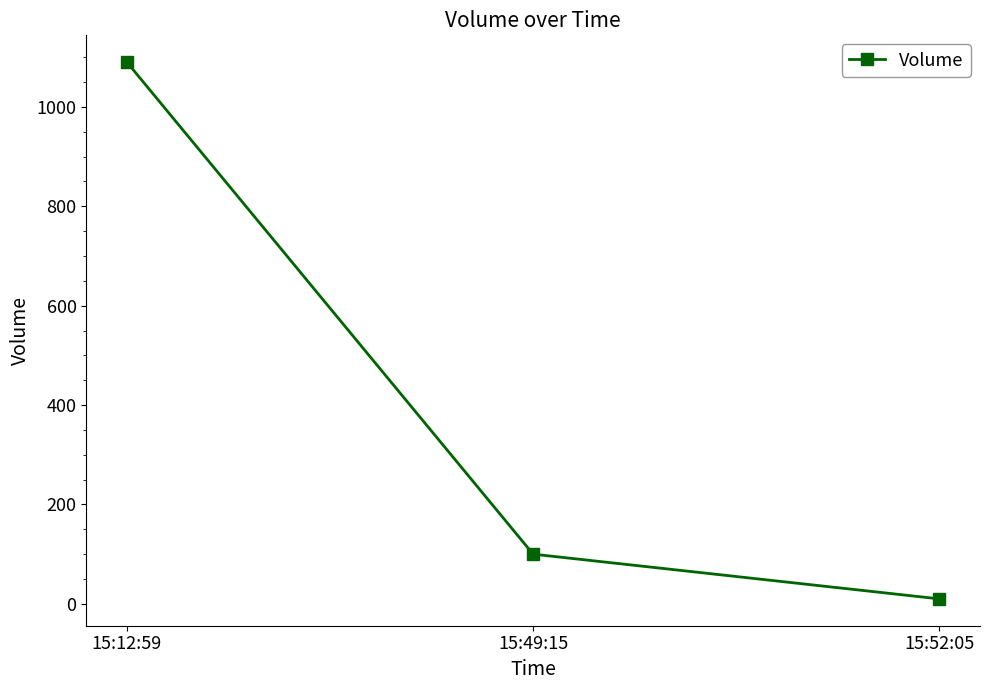

What position from the right is 15:52:05?

1